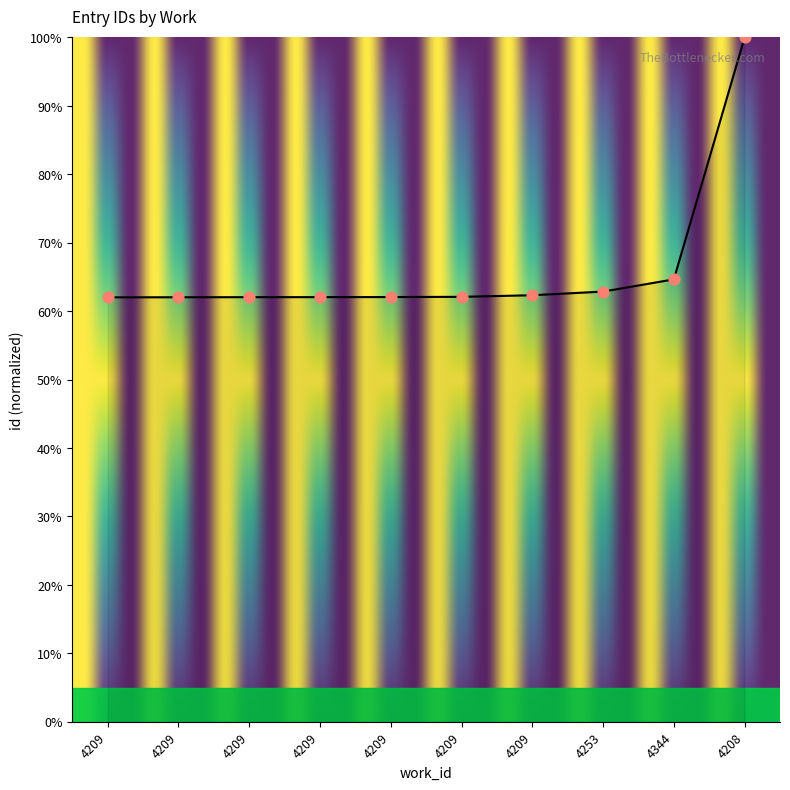

Which has a higher value, 4209 or 4209?

4209